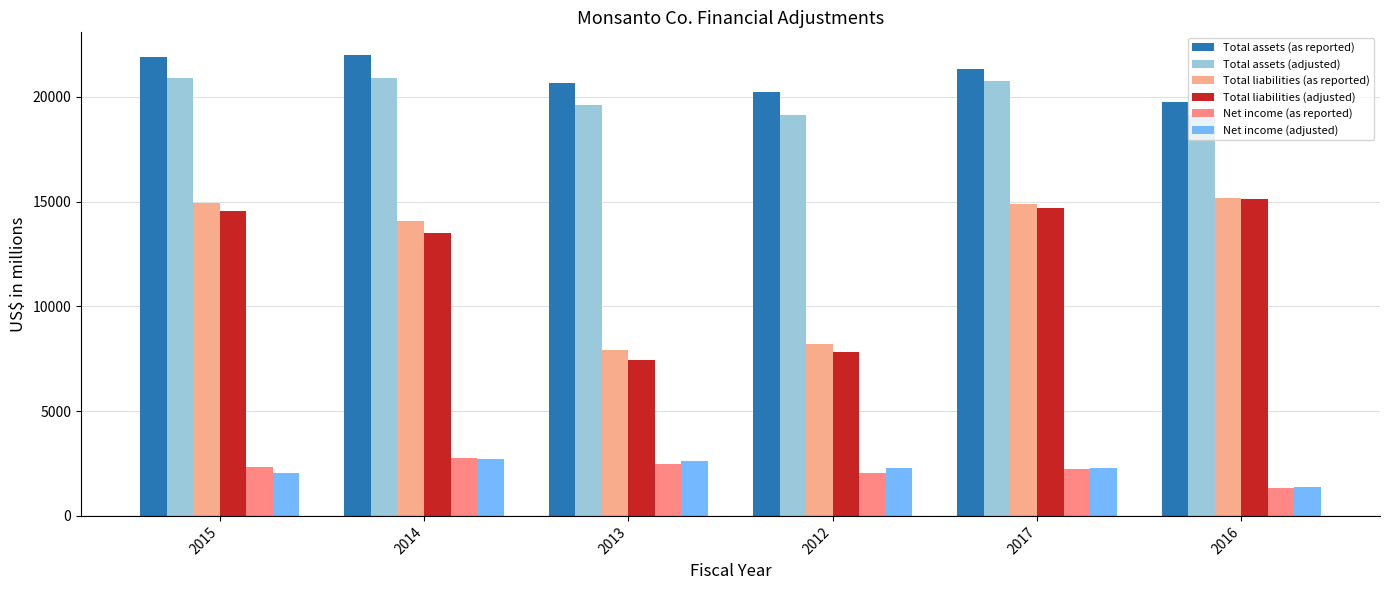

Reading right to left, transcribe all the data shown in this chart.

Total assets (as reported): 2016=19736	2017=21333	2012=20224	2013=20664	2014=21981	2015=21920
Total assets (adjusted): 2016=19123	2017=20769	2012=19139	2013=19631	2014=20896	2015=20900
Total liabilities (as reported): 2016=15191	2017=14875	2012=8188	2013=7936	2014=14067	2015=14915
Total liabilities (adjusted): 2016=15123	2017=14683	2012=7845	2013=7429	2014=13488	2015=14572
Net income (as reported): 2016=1336	2017=2260	2012=2045	2013=2482	2014=2740	2015=2314
Net income (adjusted): 2016=1364	2017=2306	2012=2286	2013=2608	2014=2695	2015=2026